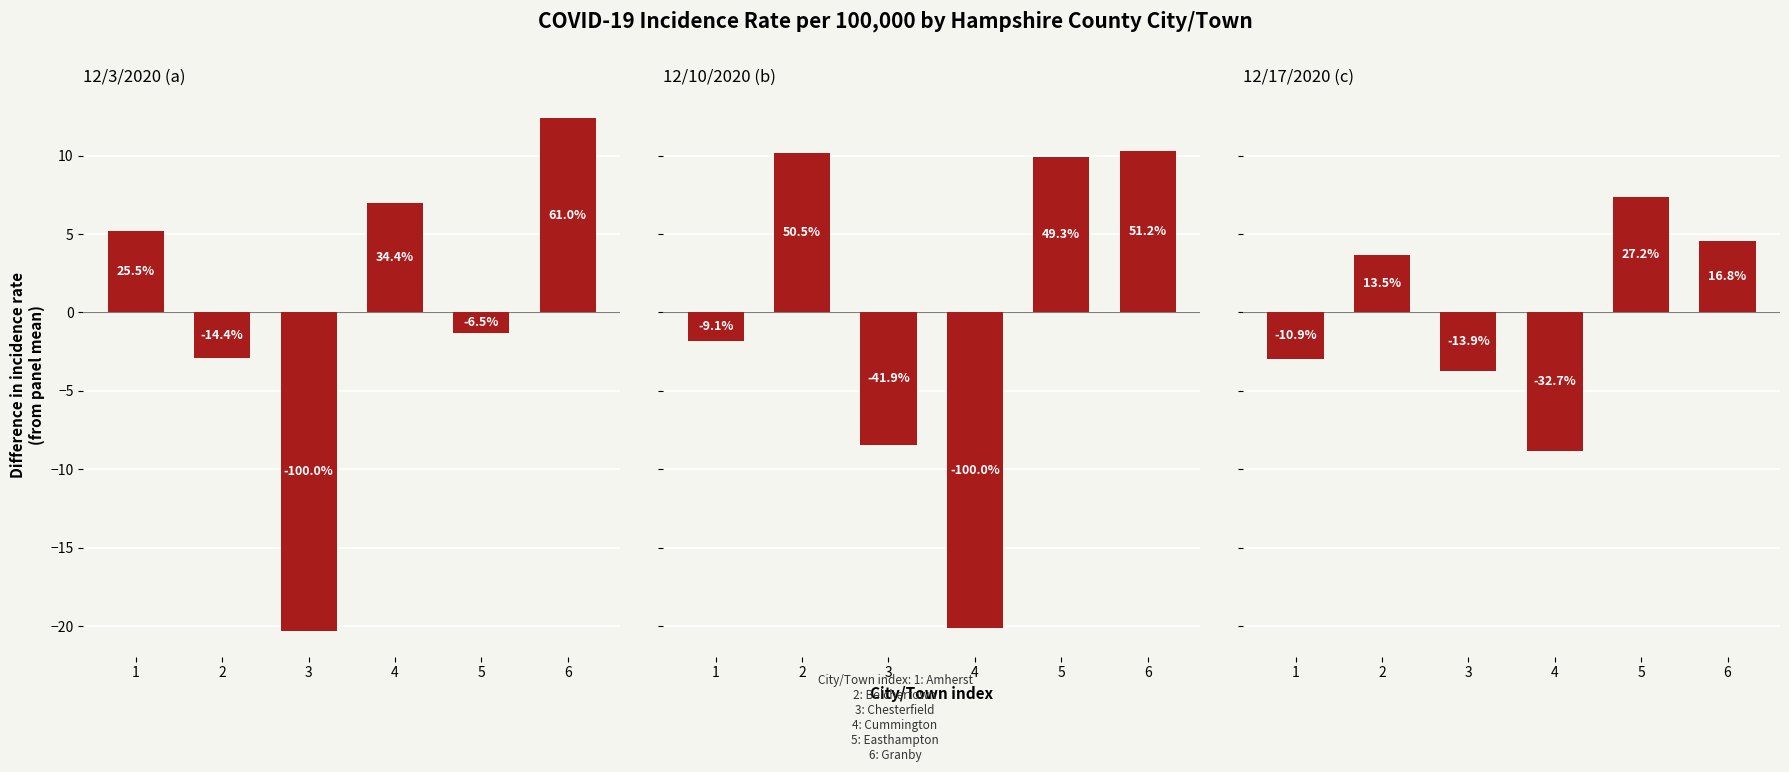

Are the bars grouped side by side (vs. stacked)?

Yes